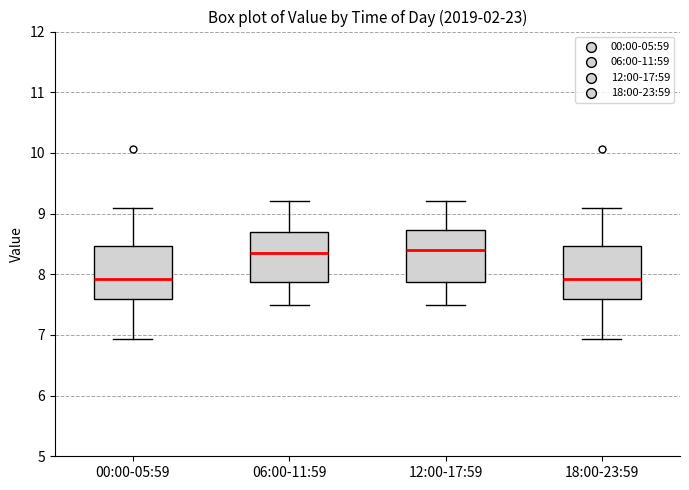

Reading left to right, read every box against the y-axis: the position of its median line, the range the box covers, and the ends of its whiskers. The values are not printed on the chart, so give them approximately, as read against the axis.

00:00-05:59: median 7.9, box 7.6 to 8.5, whiskers 6.9 to 9.1
06:00-11:59: median 8.4, box 7.9 to 8.7, whiskers 7.5 to 9.2
12:00-17:59: median 8.4, box 7.9 to 8.7, whiskers 7.5 to 9.2
18:00-23:59: median 7.9, box 7.6 to 8.5, whiskers 6.9 to 9.1